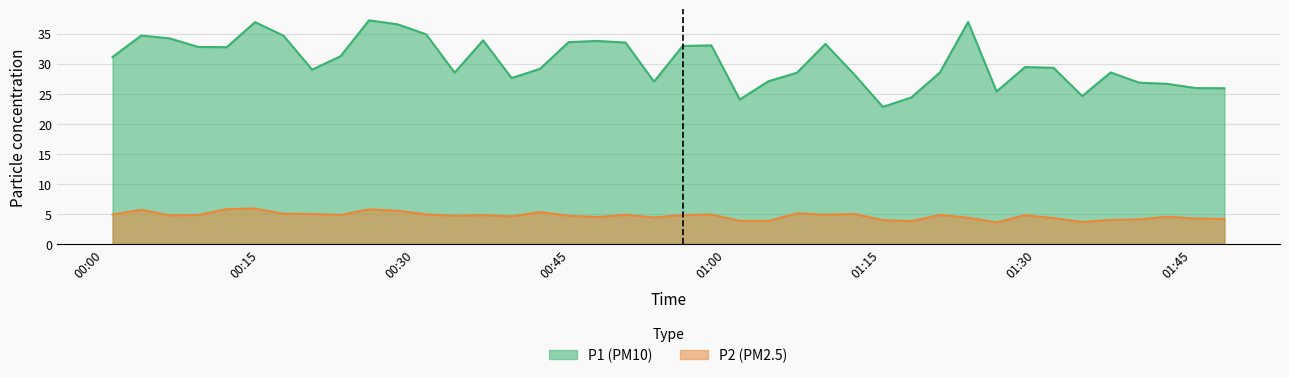

True or false: P2 and P1 cross at least once.

False